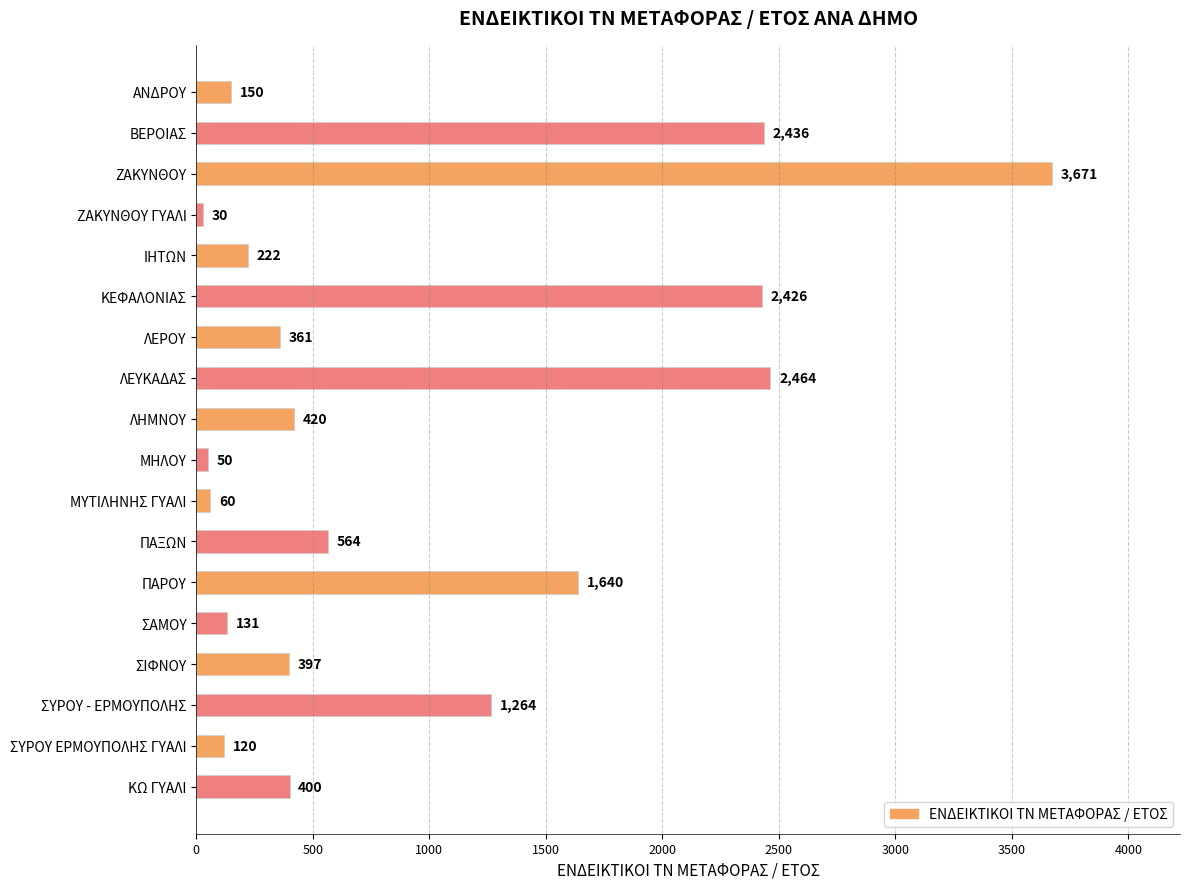

At which category does the chart reach its peak across all series?

ΖΑΚΥΝΘΟΥ